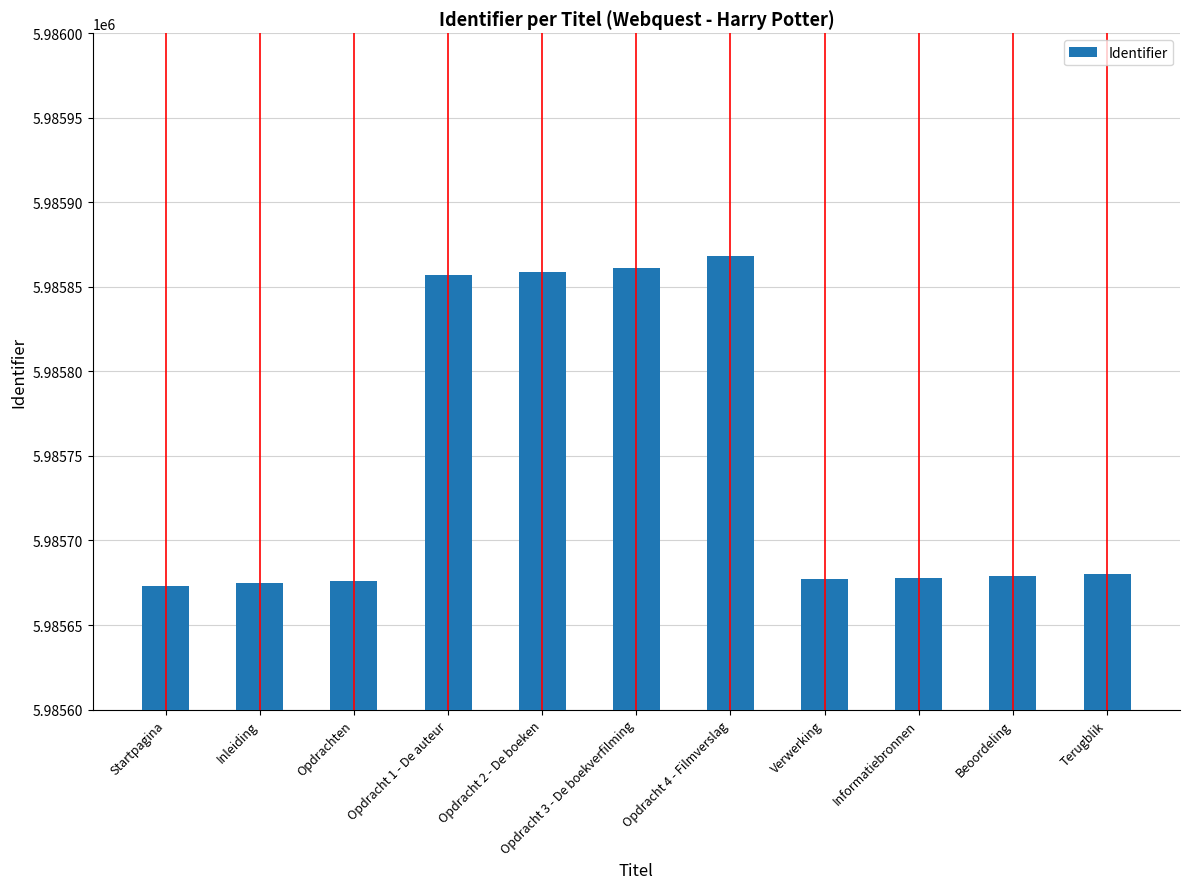

Approximately how many times larger is the value at Opdracht 2 - De boeken compared to Startpagina?

1.0